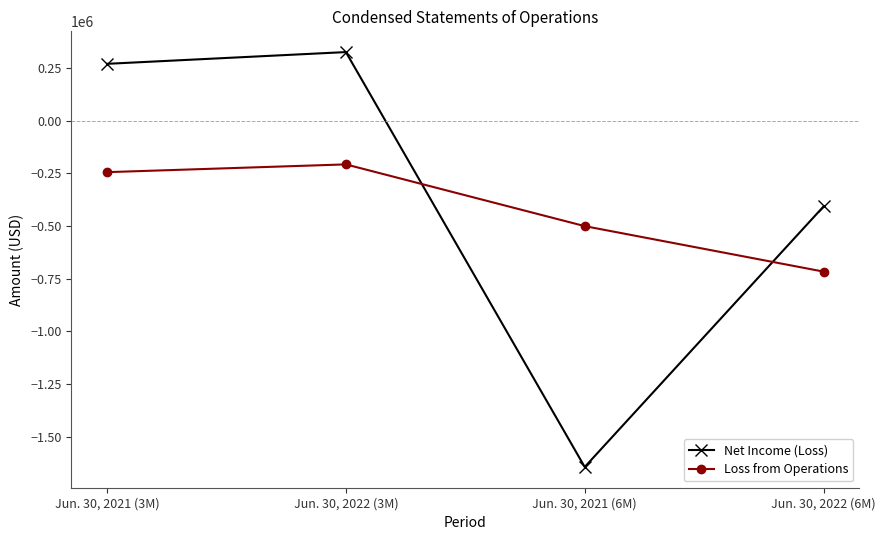

Which category has the highest value in the Loss from Operations series?

Jun. 30, 2022 (3M)